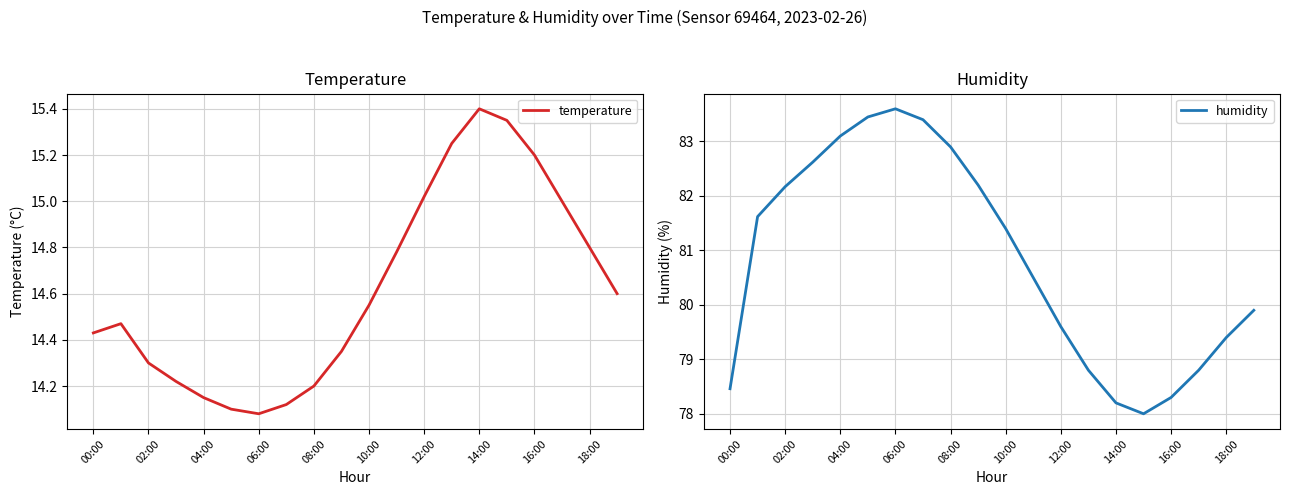

The value of temperature at 10:00 is 21.3. True or false?

False